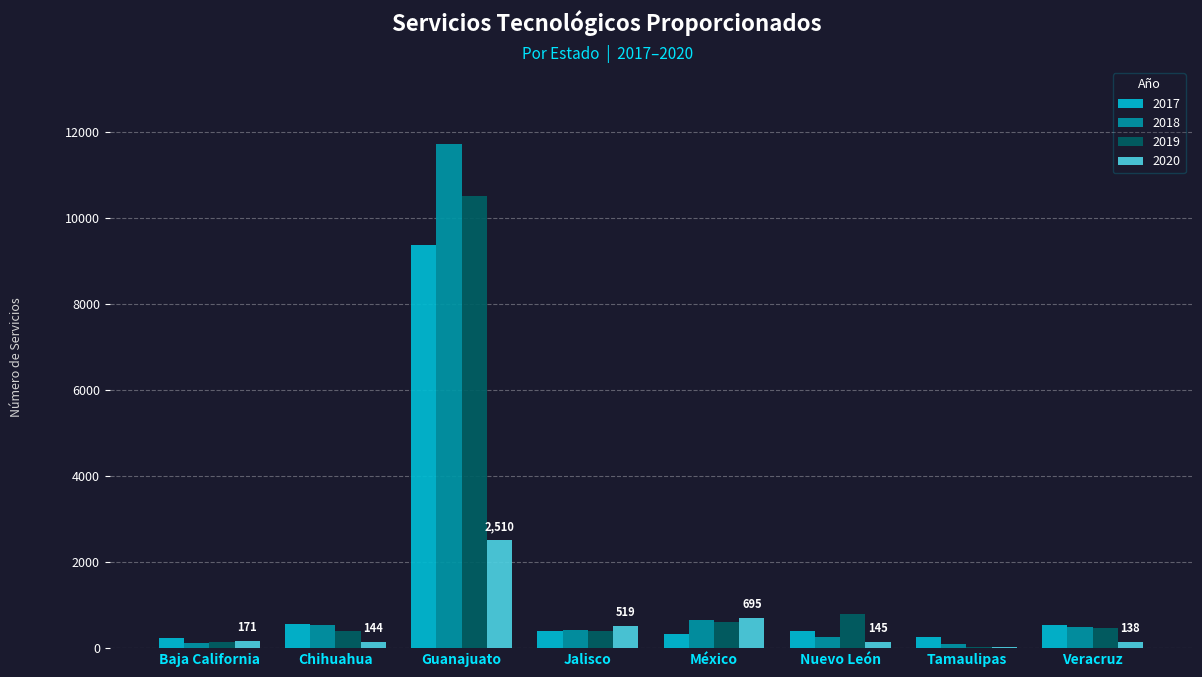

Is it true that 2019 equals 403 at Chihuahua?

True